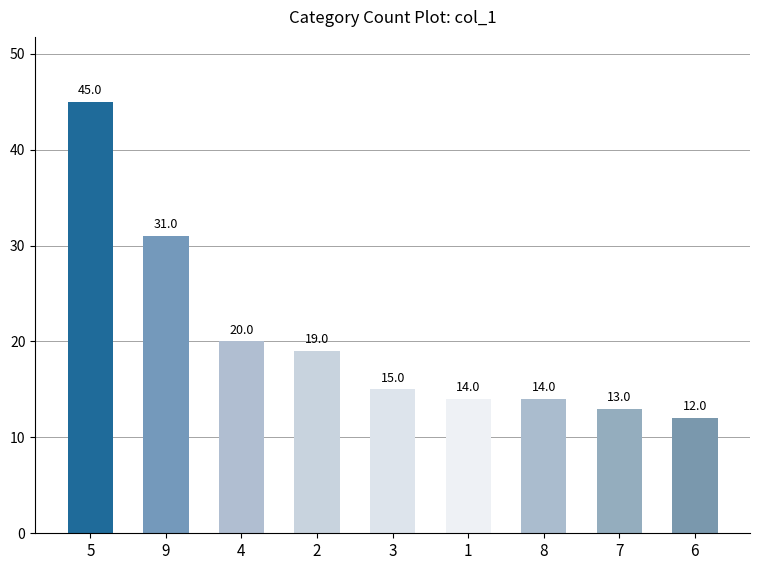

What position from the right is 4?

7